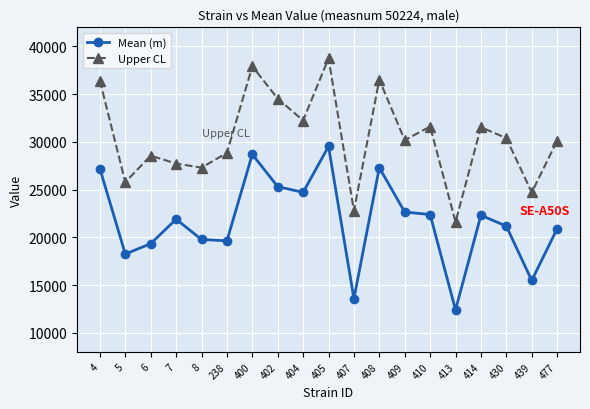

Which label corresponds to the smallest value in the chart?

413